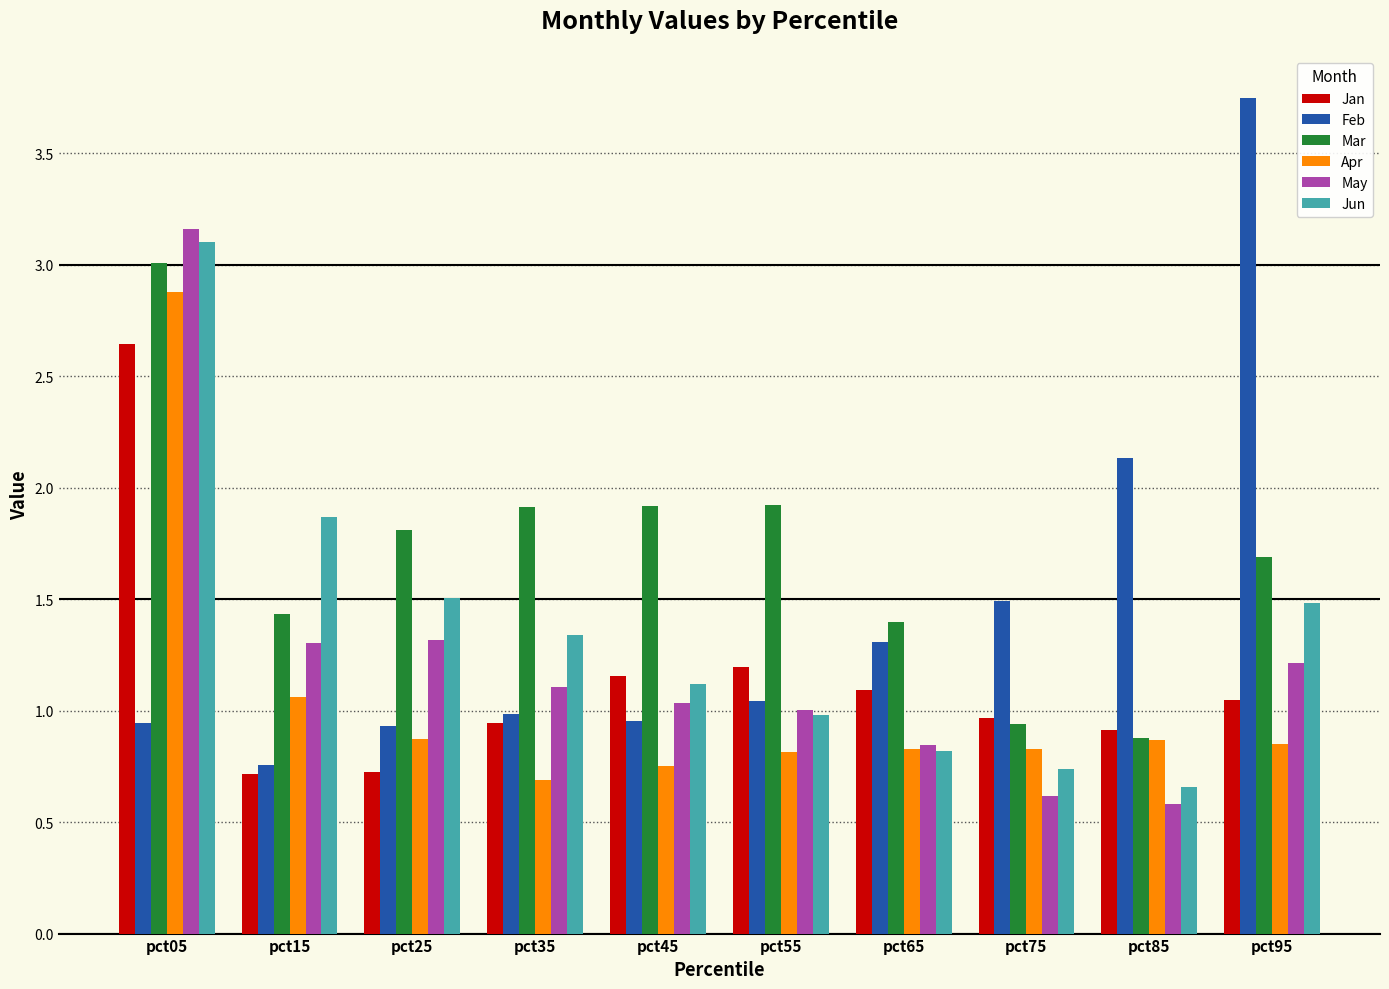

What are all the series names shown in the legend?

Jan, Feb, Mar, Apr, May, Jun